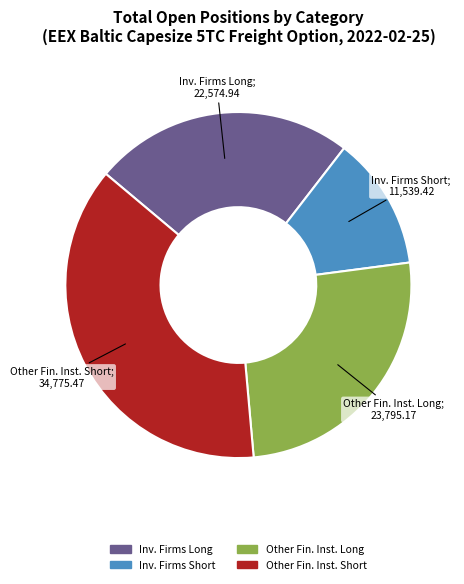

Is there any slice that represents more than half of the pie?

No